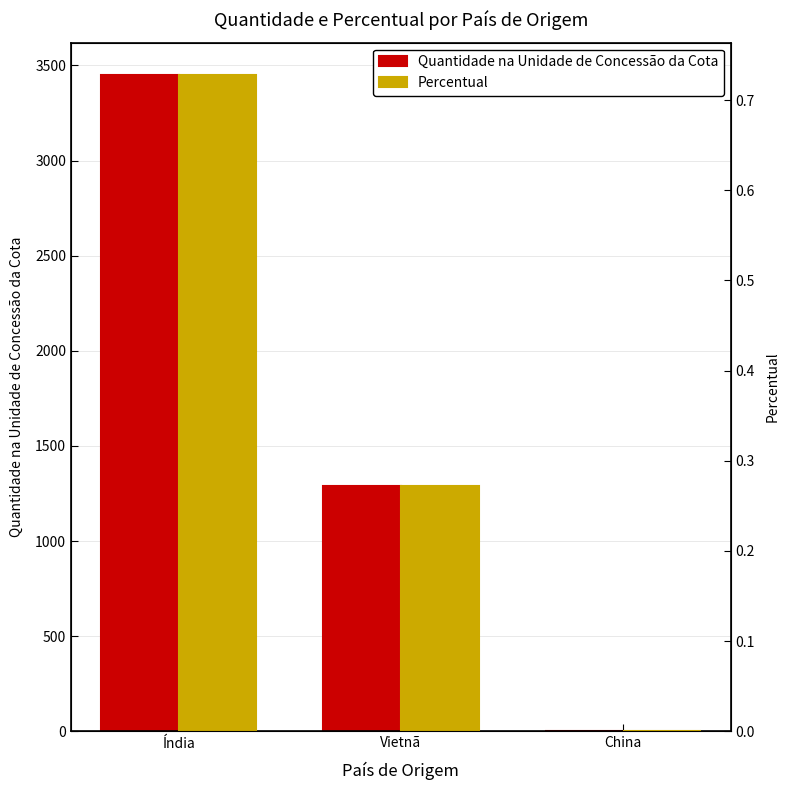

What is the label of the 2nd bar from the right?

Vietnã